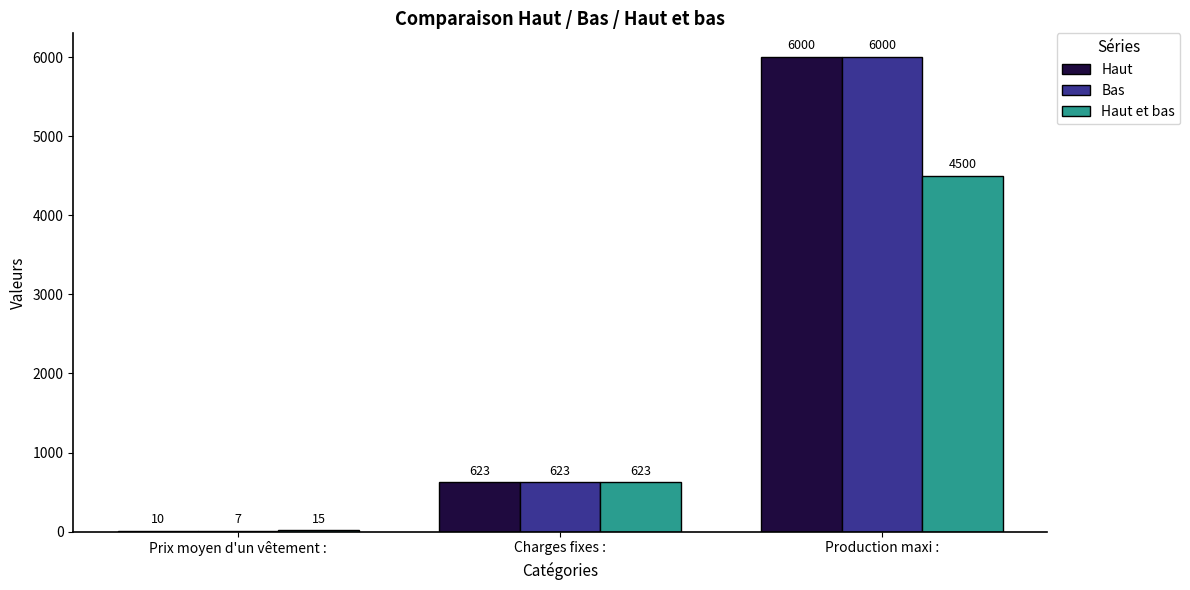

Which series changed the most between Prix moyen d'un vêtement : and Charges fixes :?

Bas